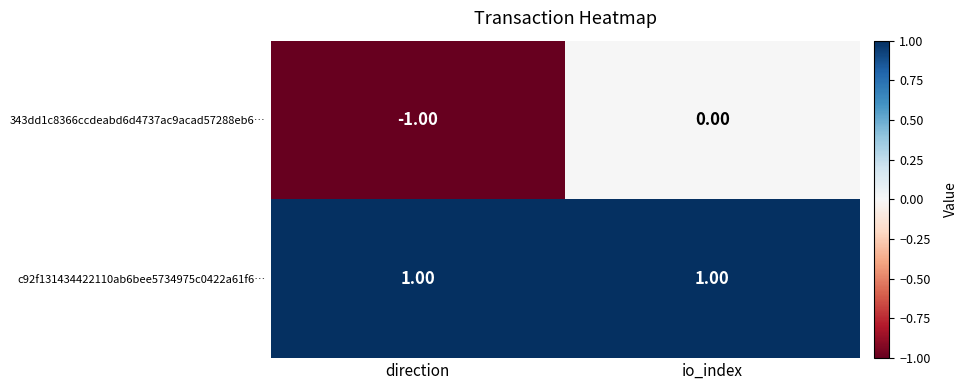

Rank the series at direction from lowest to highest value.

343dd1c8366ccdeabd6d4737ac9acad57288eb6…, c92f131434422110ab6bee5734975c0422a61f6…